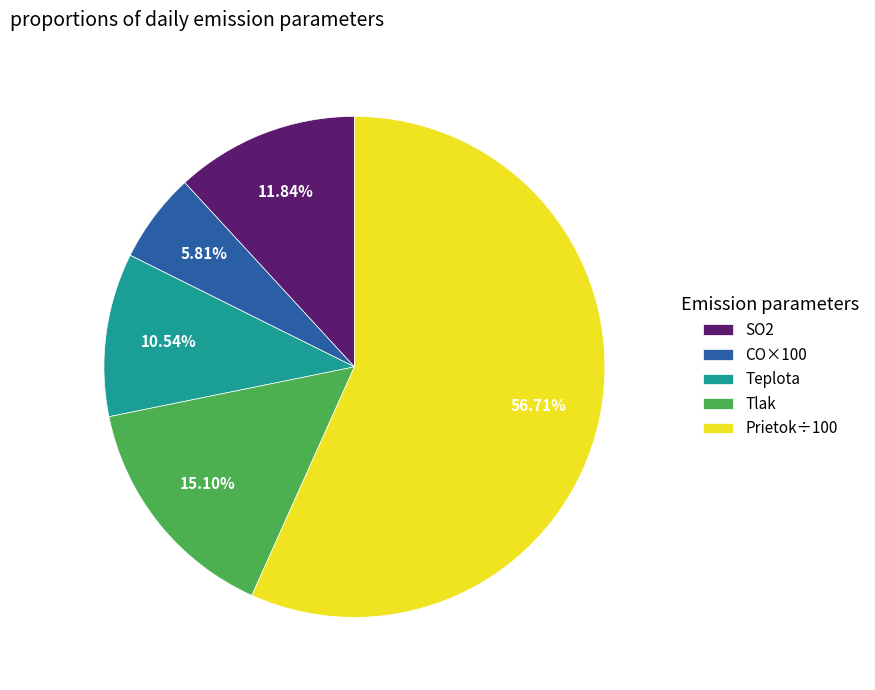

How many slices are in this pie chart?

5